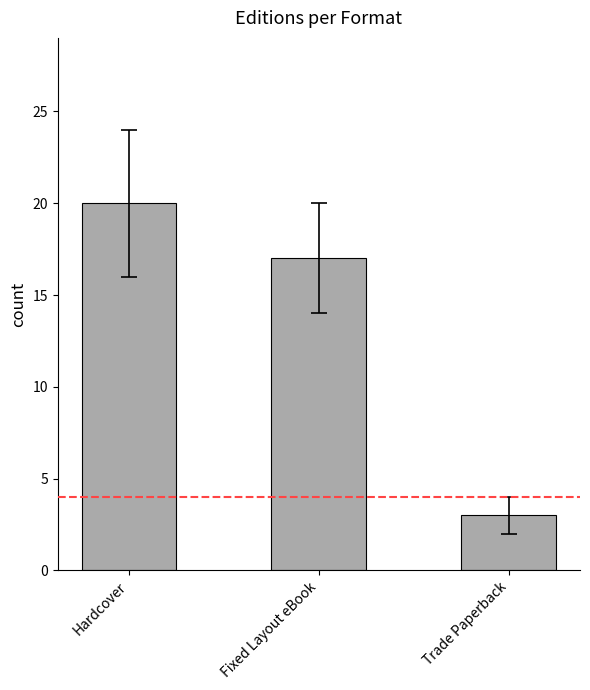

Reading left to right, what are all the values shown in this chart?

Hardcover=20	Fixed Layout eBook=17	Trade Paperback=3